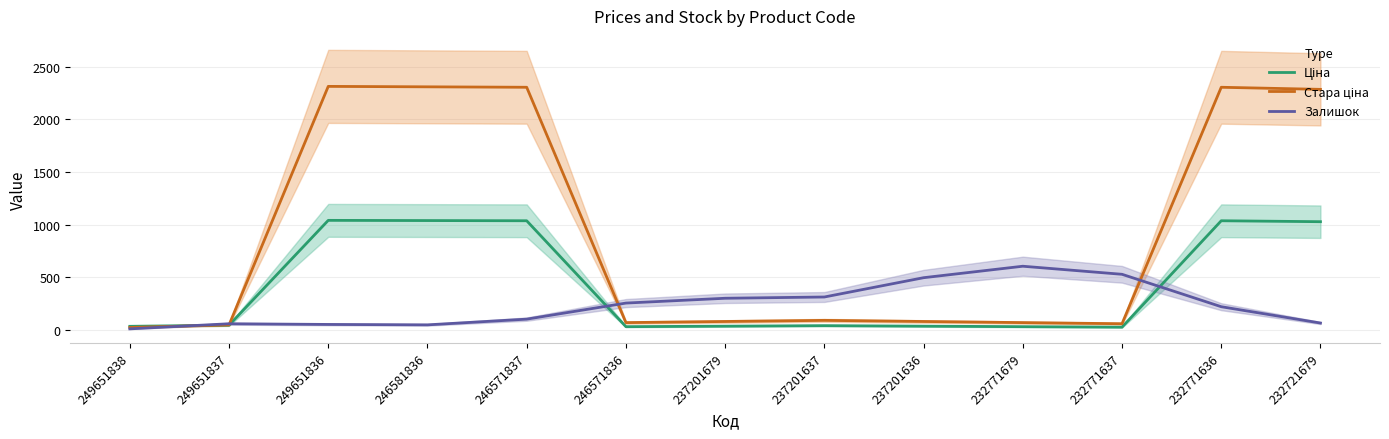

Which series has the largest total across all categories?

Стара ціна